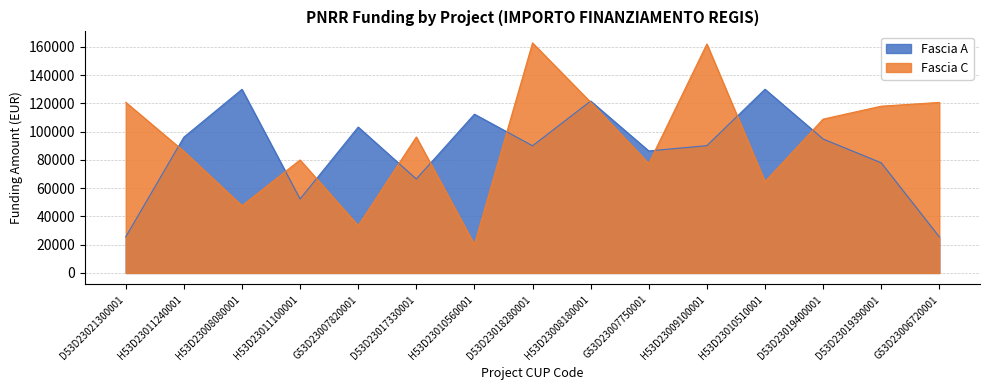

At which category is the sum across all series the highest?

D53D23018280001